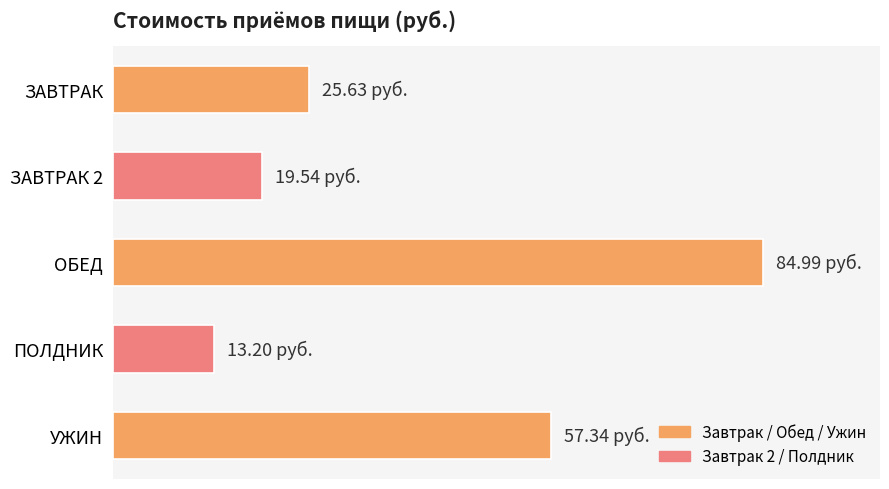

What is the sum of all values?

200.7